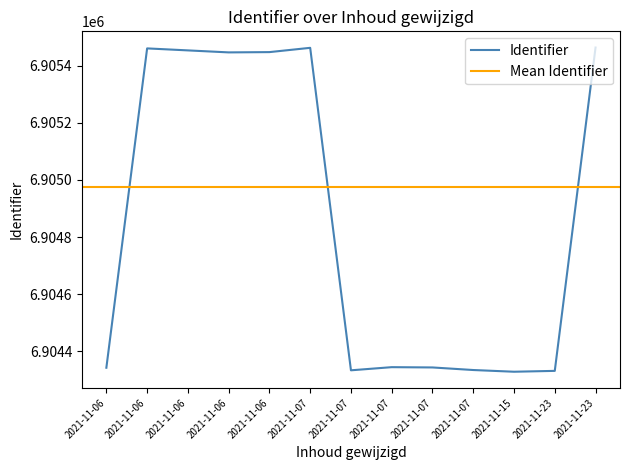

List the labels in order of value, largest first.

2021-11-23, 2021-11-07, 2021-11-06, 2021-11-06, 2021-11-06, 2021-11-06, 2021-11-07, 2021-11-07, 2021-11-06, 2021-11-07, 2021-11-07, 2021-11-23, 2021-11-15